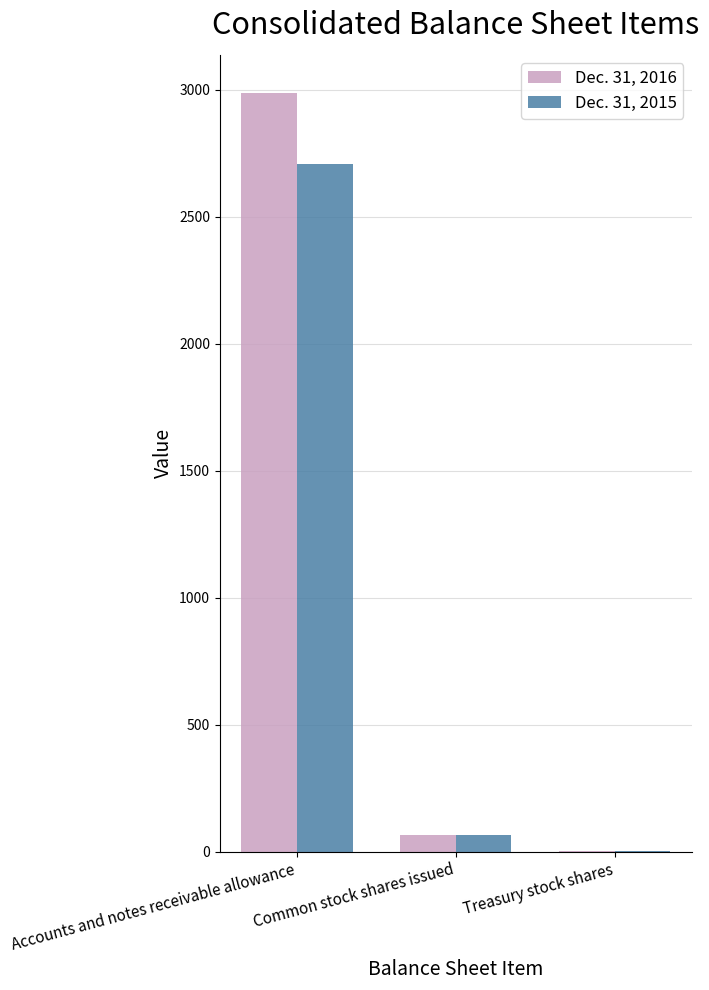

Which series has the widest spread of values?

Dec. 31, 2016